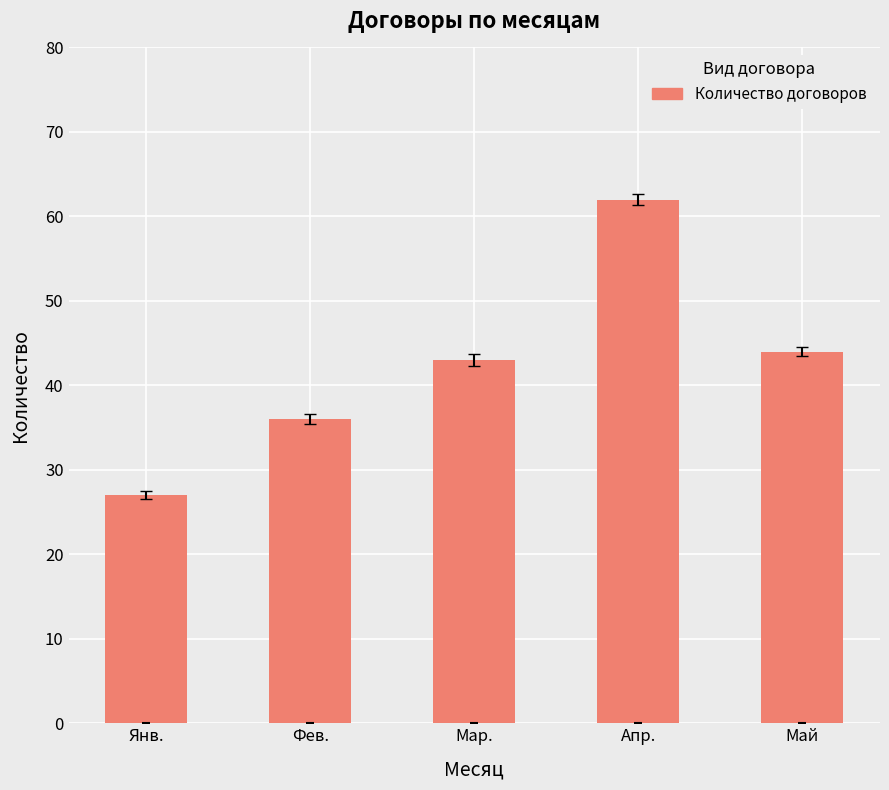

What is the value of the 2nd bar from the left?

36